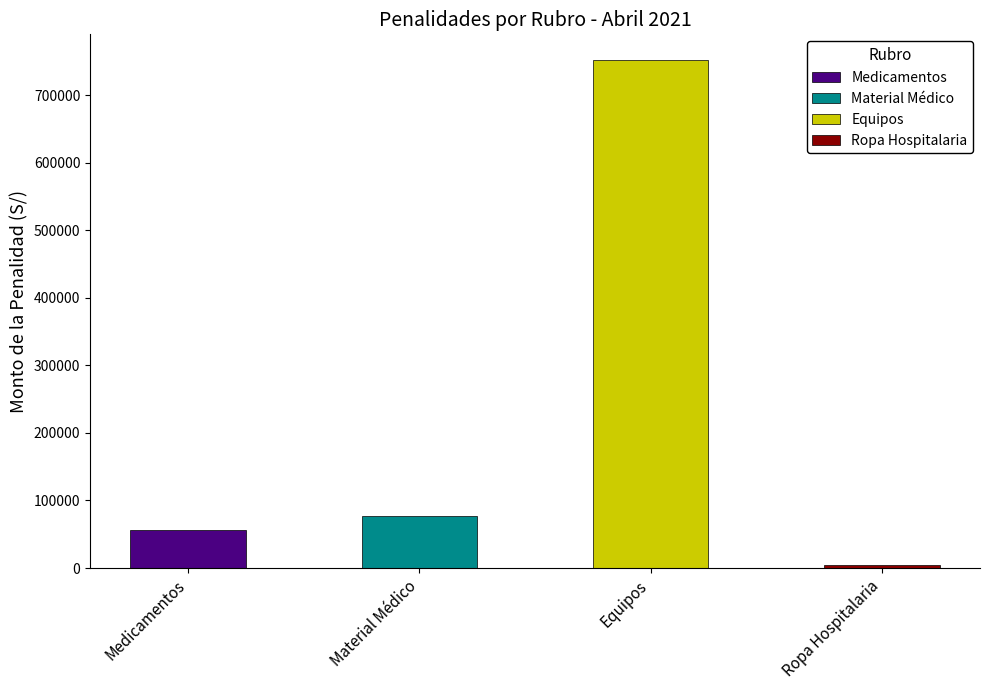

Are the bars horizontal?

No